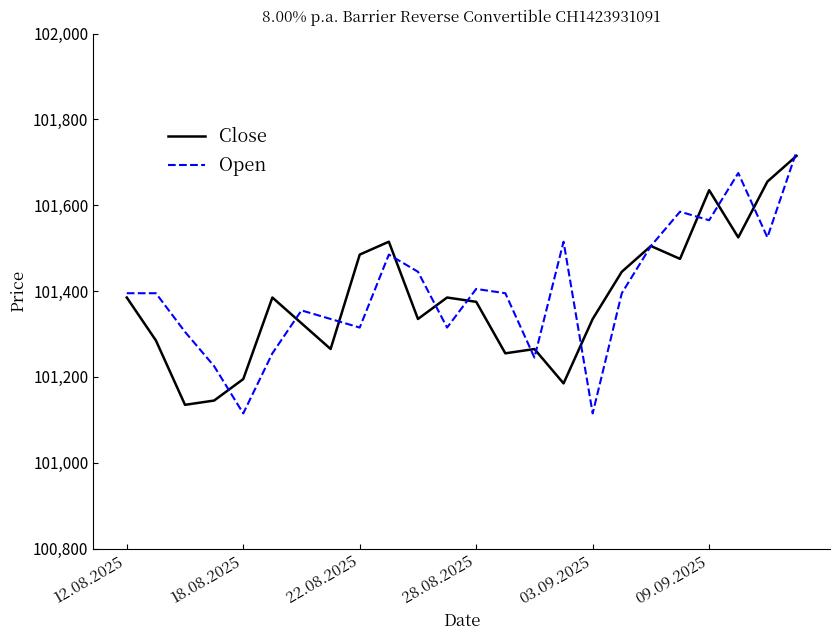

What is the minimum value for Open?

101115